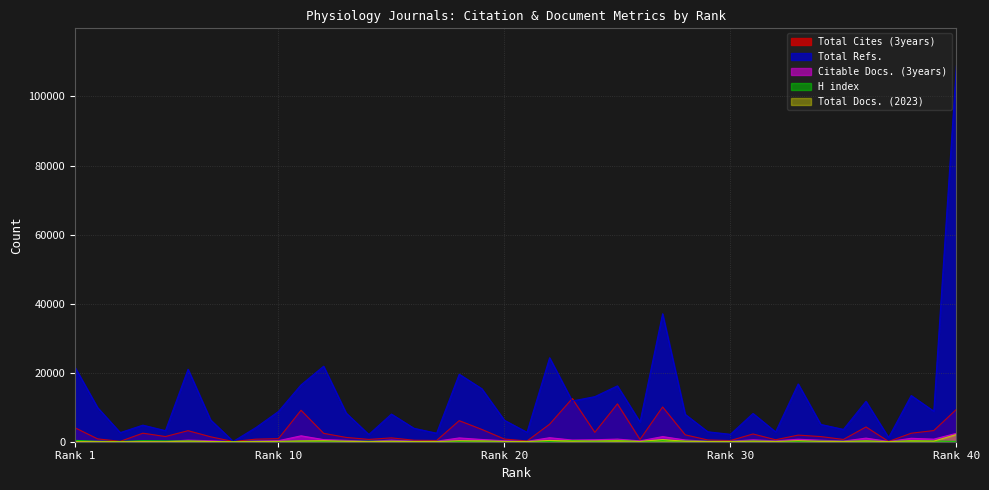

Which label corresponds to the largest value in the chart?

Rank 40